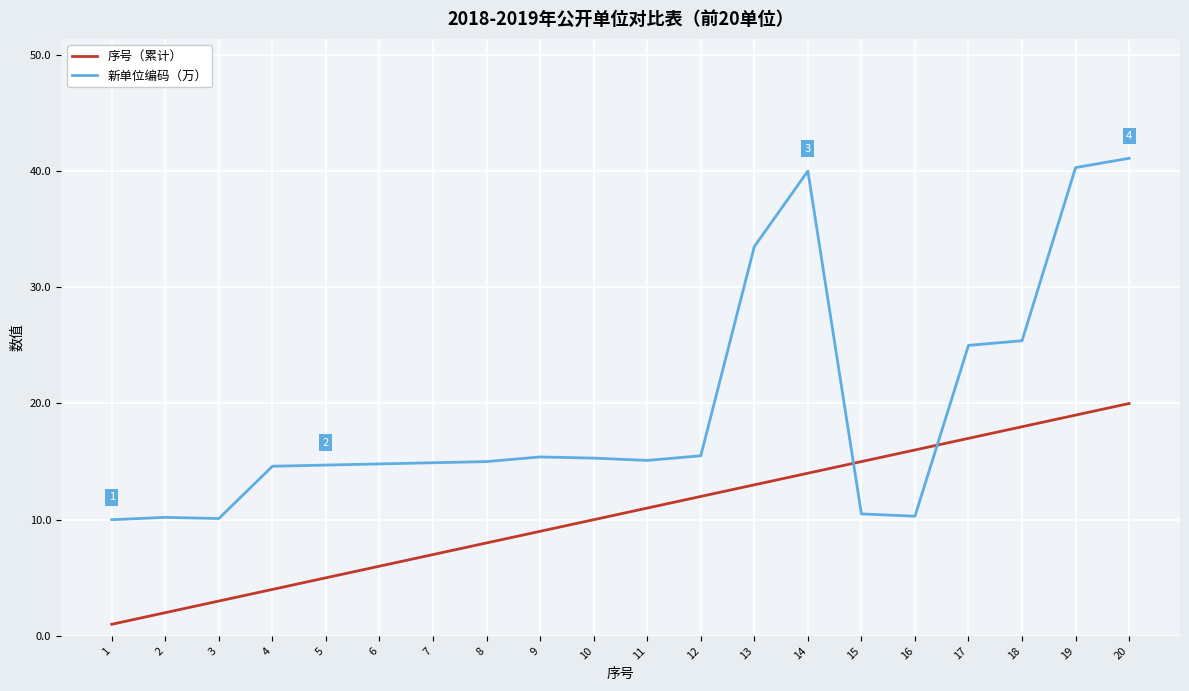

Rank the series by their maximum value, from lowest to highest.

序号（累计）, 新单位编码（万）